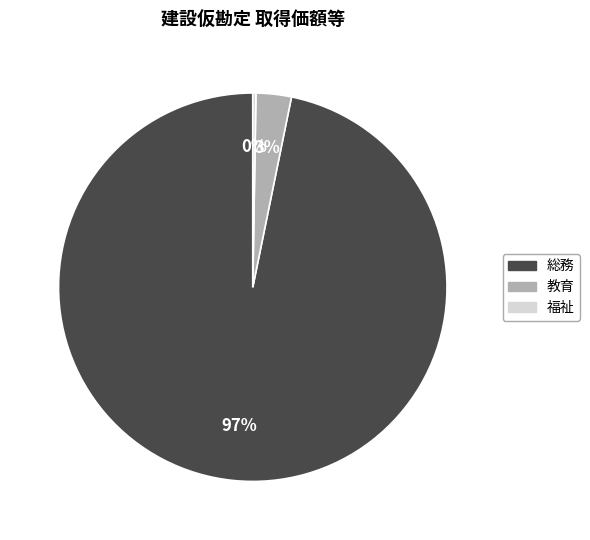

Is there any slice that represents more than half of the pie?

Yes